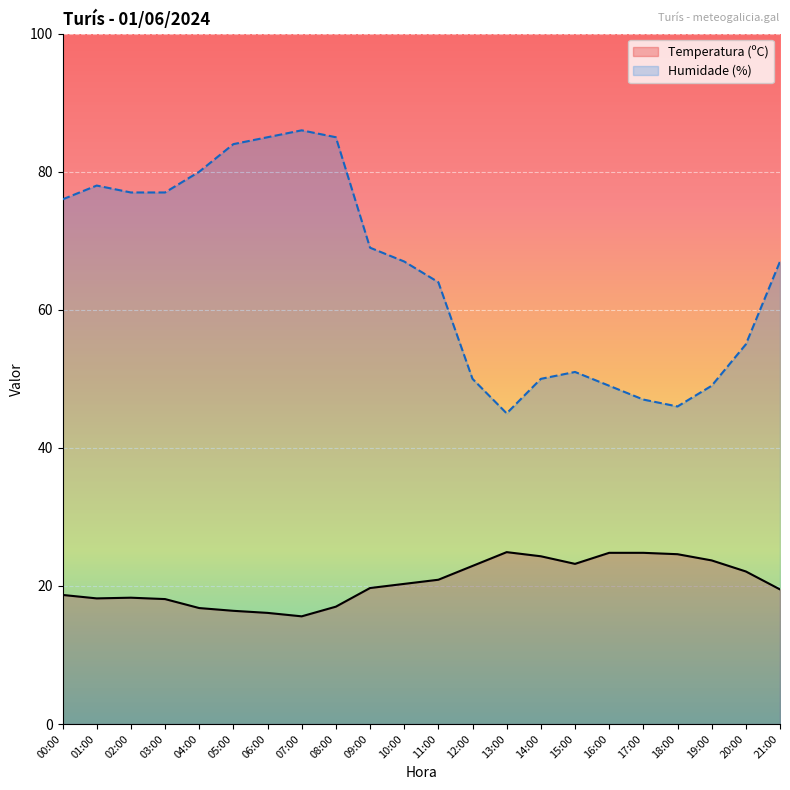

Rank the series by their average value, from lowest to highest.

Temperatura (ºC), Humidade (%)